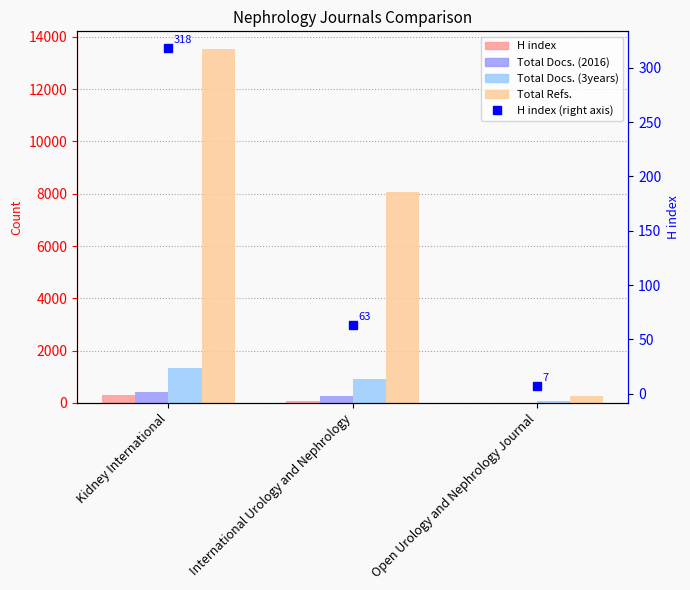

Rank the series by their maximum value, from highest to lowest.

Total Refs., Total Docs. (3years), Total Docs. (2016), H index